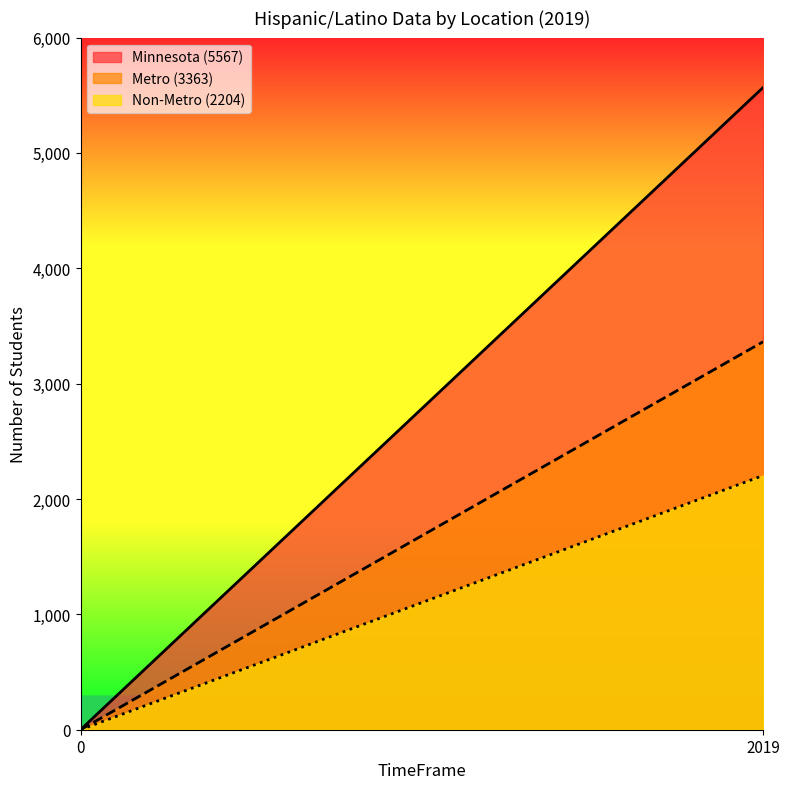

How many data points does each series have?

2